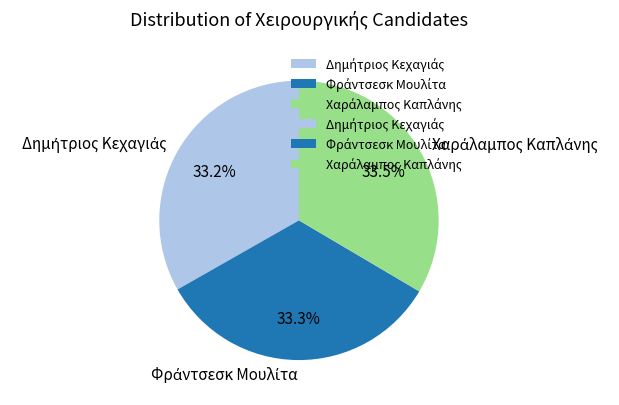

How many segments does this pie chart have?

3